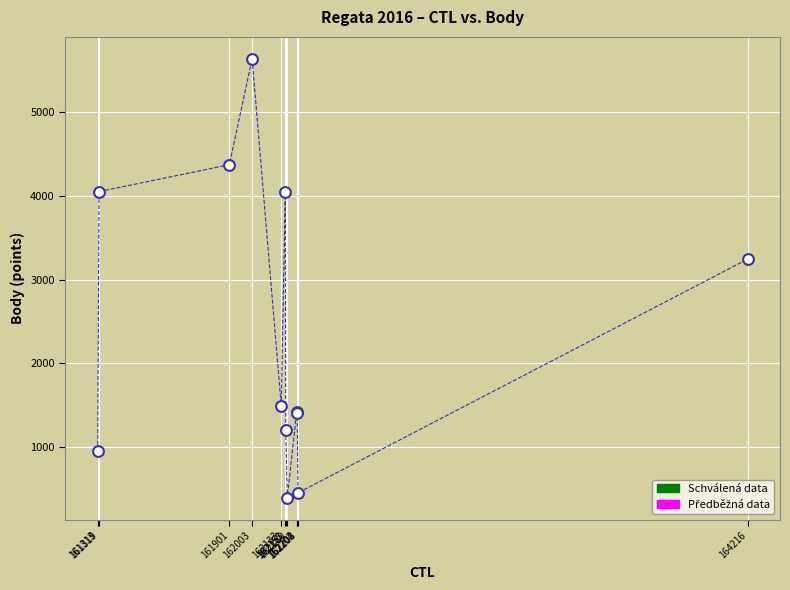

What Y value in the scatter plot is closest to 3015?

3242